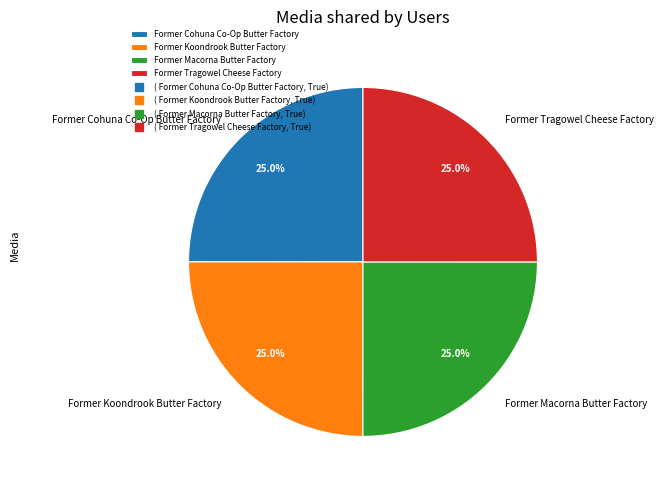

How many segments does this pie chart have?

4